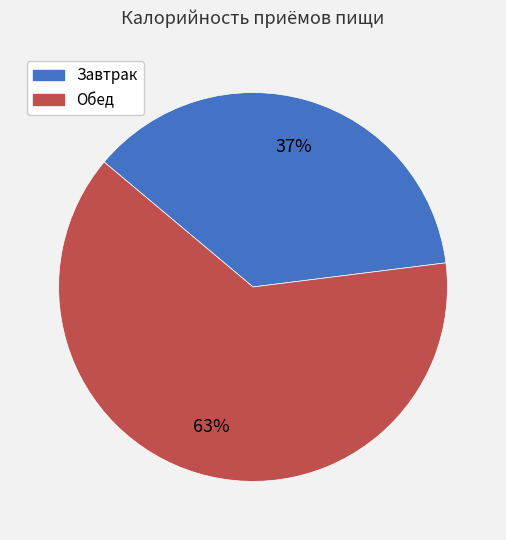

Combined, do Завтрак and Обед account for over 50%?

Yes